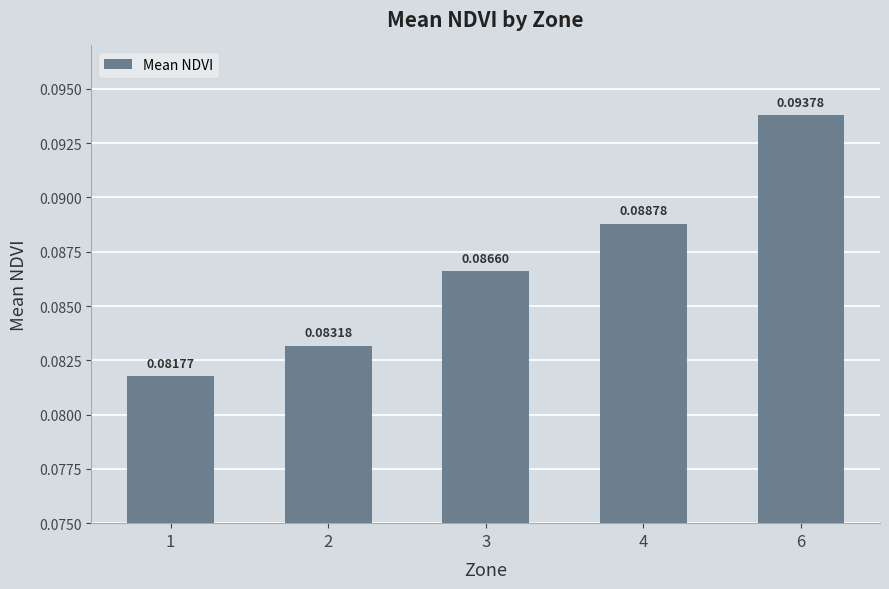

Which has a higher value, 4 or 6?

6